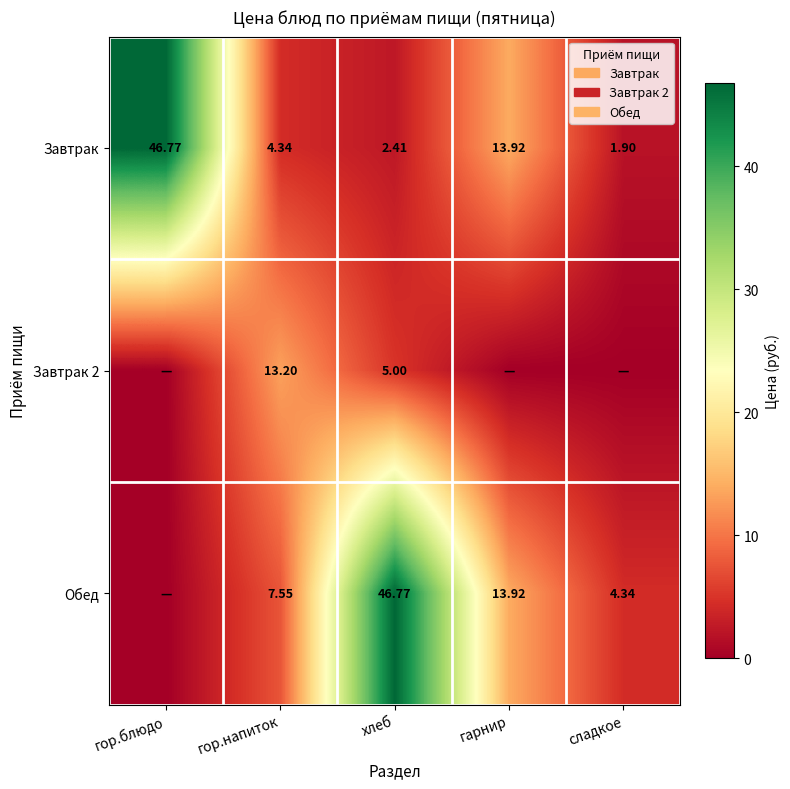

Rank the categories by Завтрак value from lowest to highest.

сладкое, хлеб, гор.напиток, гарнир, гор.блюдо